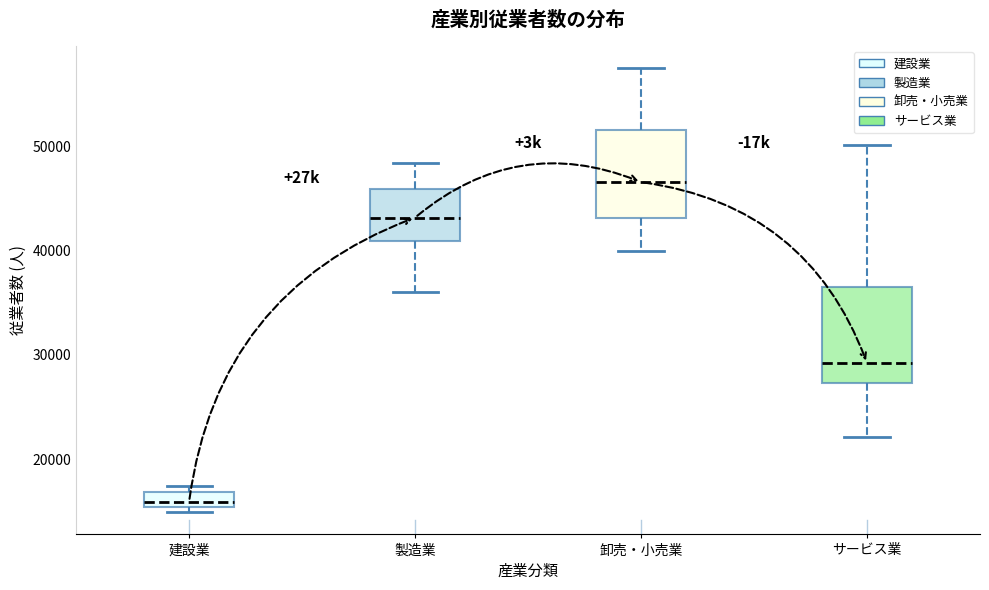

Where does the upper whisker of the box for 製造業 end on the y-axis? The values are not printed on the chart, so give them approximately, as read against the axis.

48000